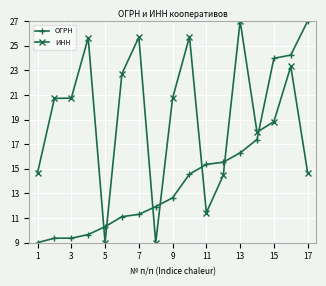

True or false: ОГРН and ИНН cross at least once.

True